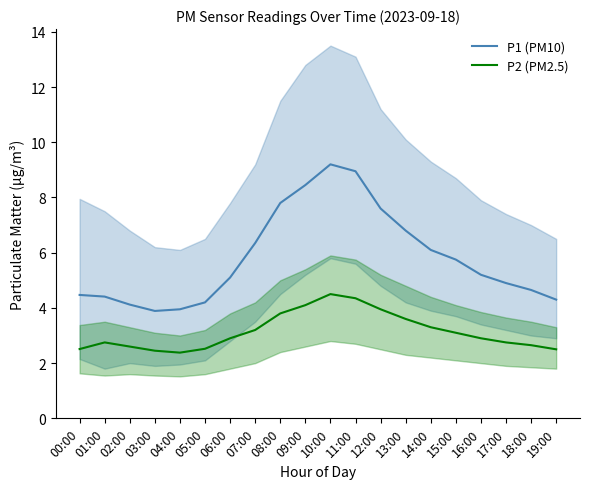

What is the spread (max minus min) of values at 02:00?

1.5